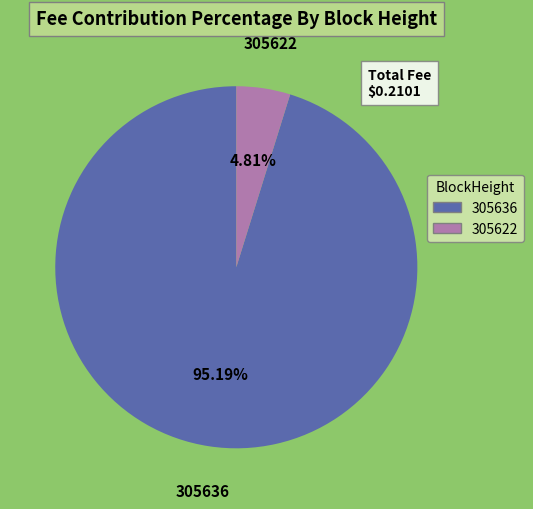

Which has a higher value, 305636 or 305622?

305636